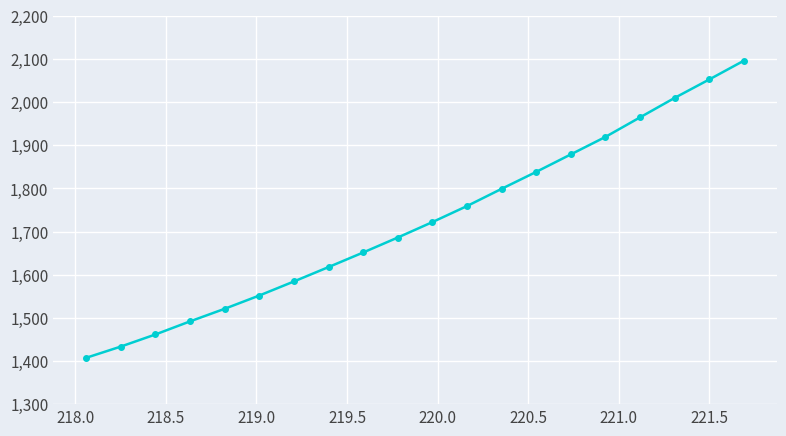

How many lines are shown in the chart?

1